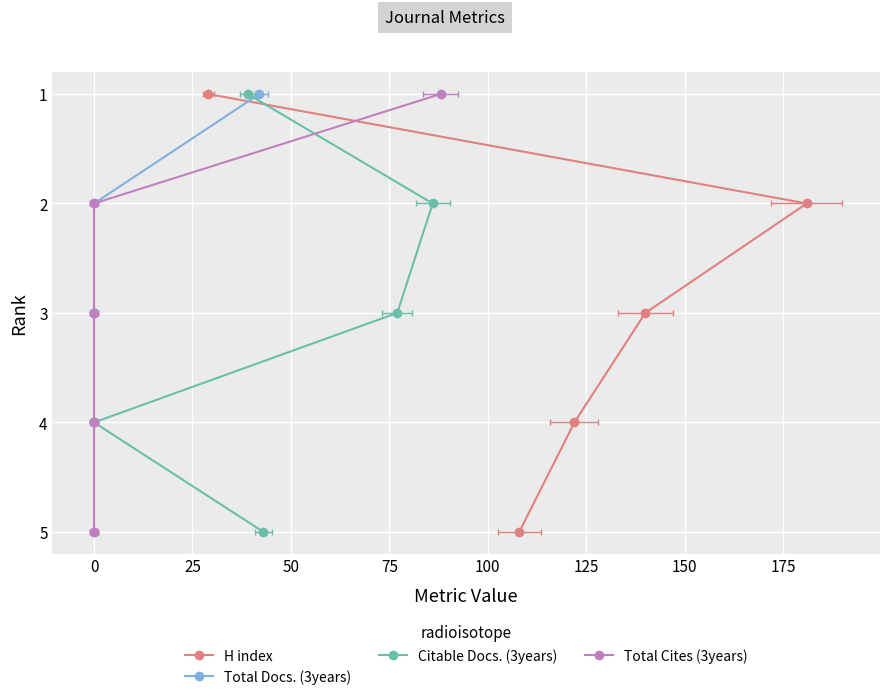

Is the value of Total Docs. (3years) at −25 greater than the value of H index at 75?

No